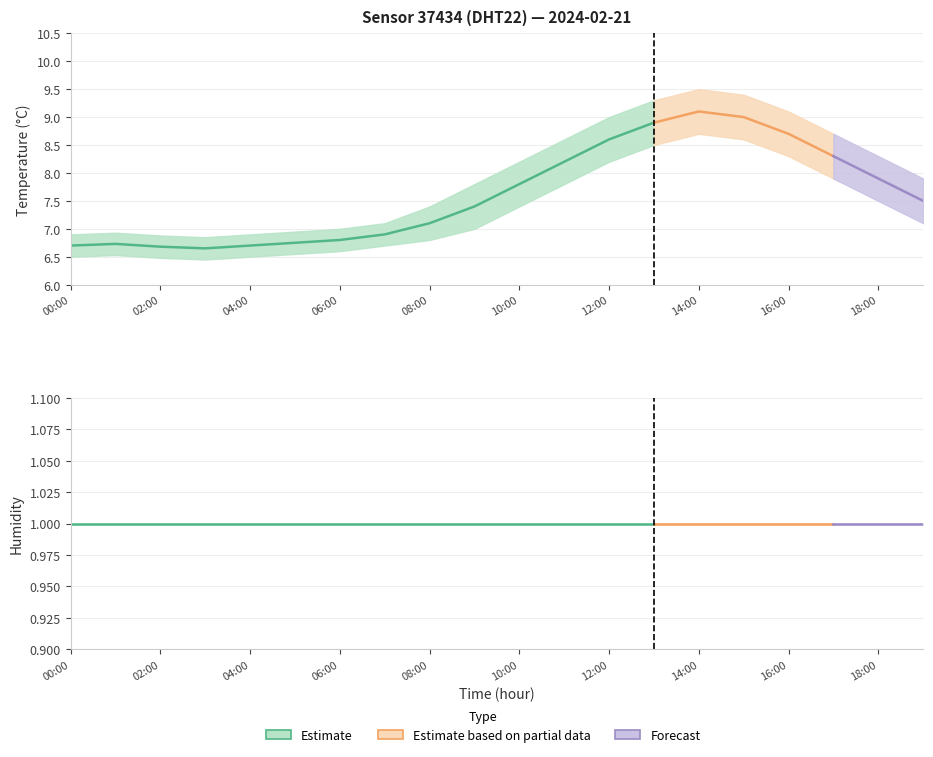

True or false: temperature and humidity_upper cross at least once.

False